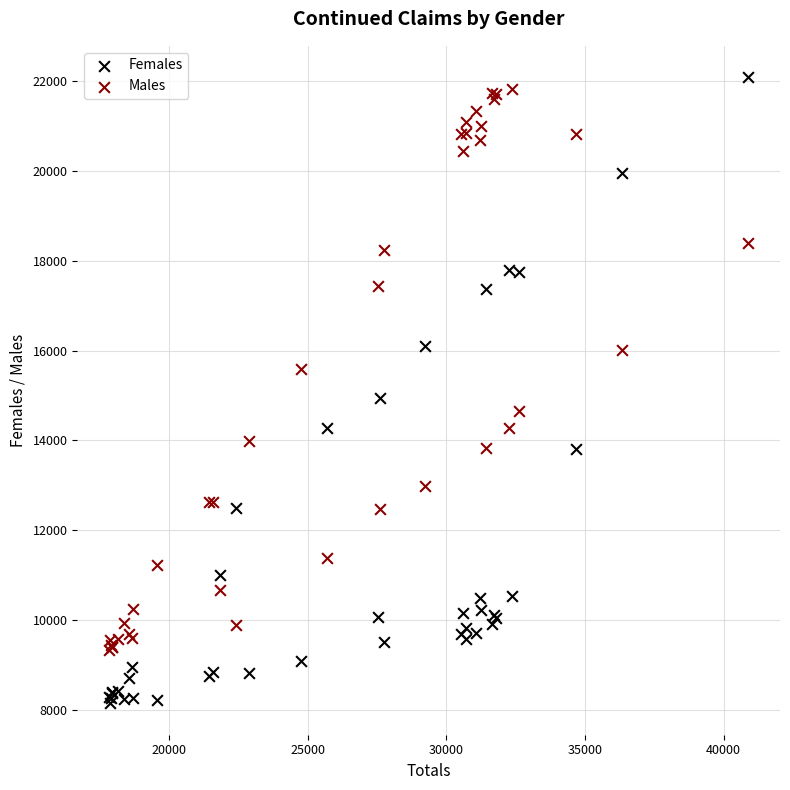

Across all series, what Y value is closest to 15117?

14956